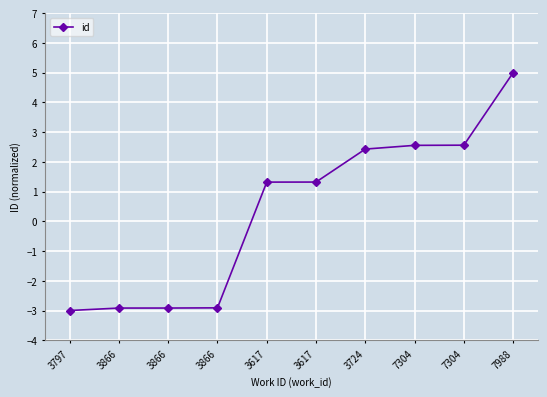

What is the sum of all values?

3.4